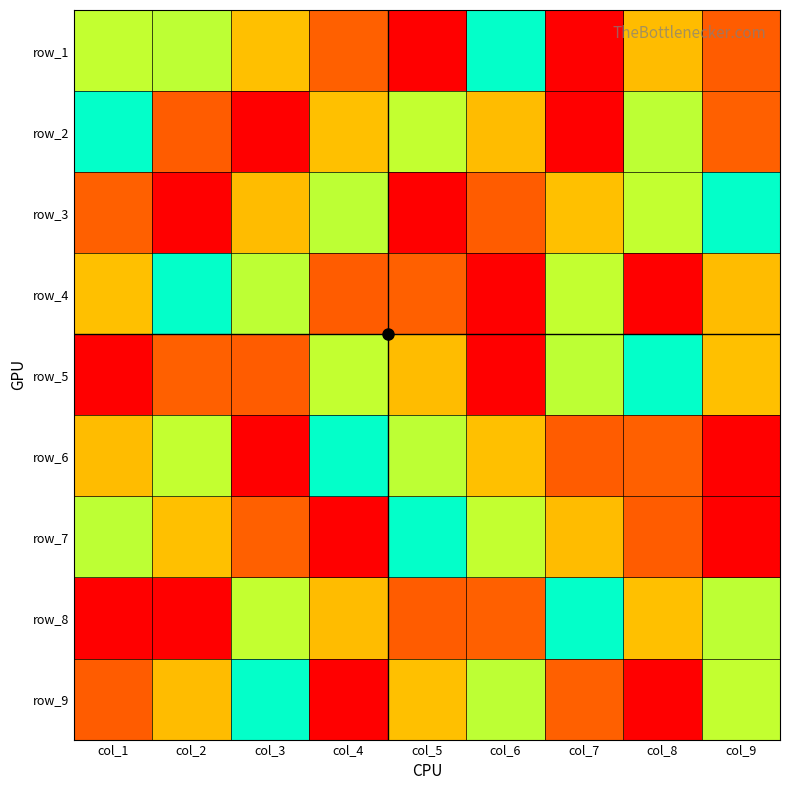

What is the average value of the row_5 series?

5